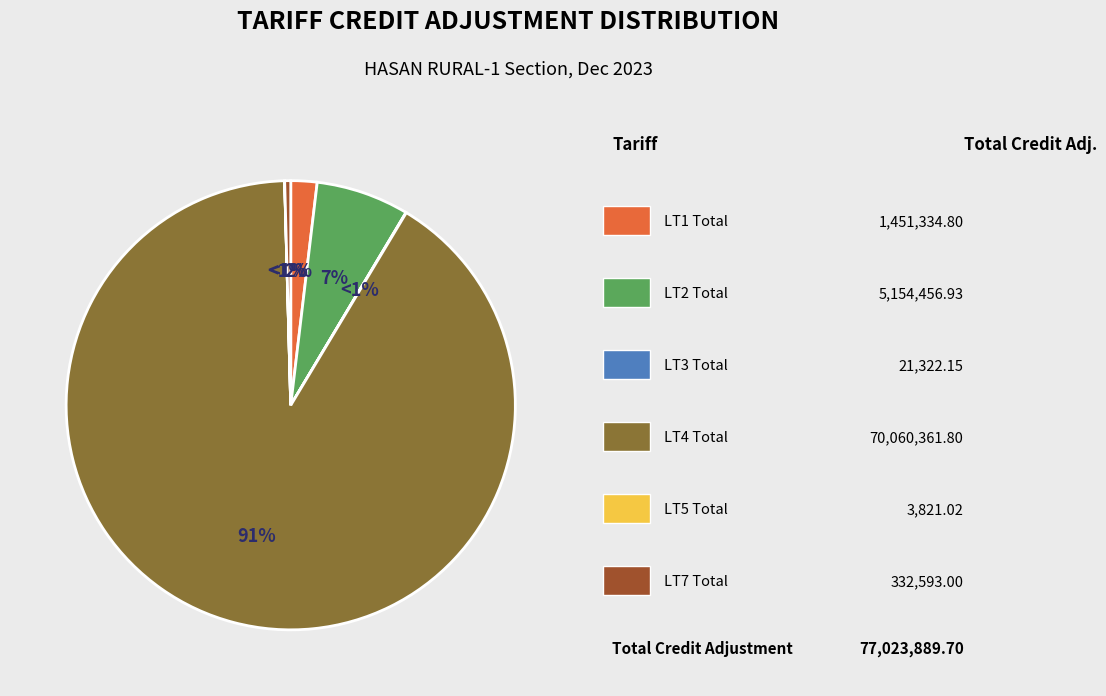

To the nearest percent, what is the average slice percentage?

17%